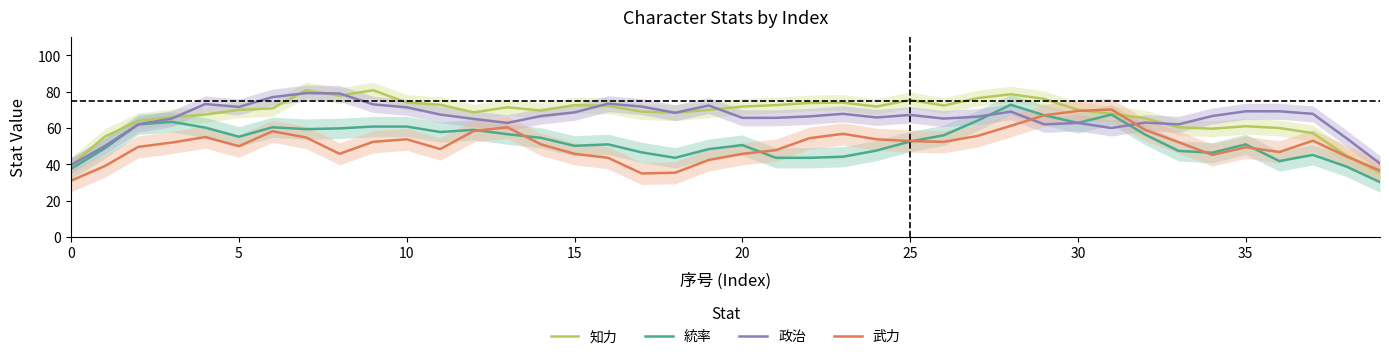

What is the sum of all 統率 values?

2125.6